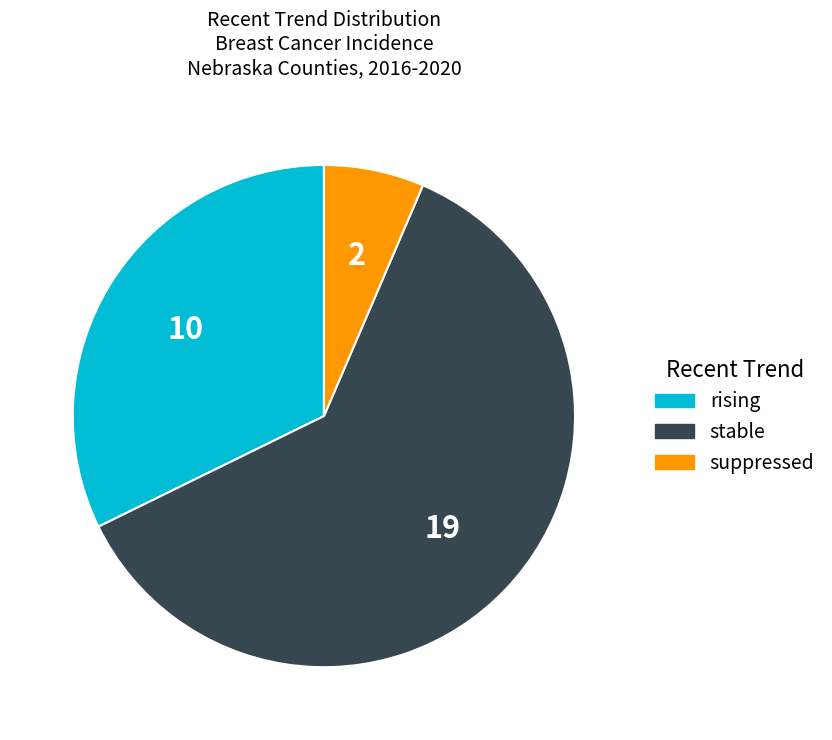

Which slice is the smallest?

suppressed